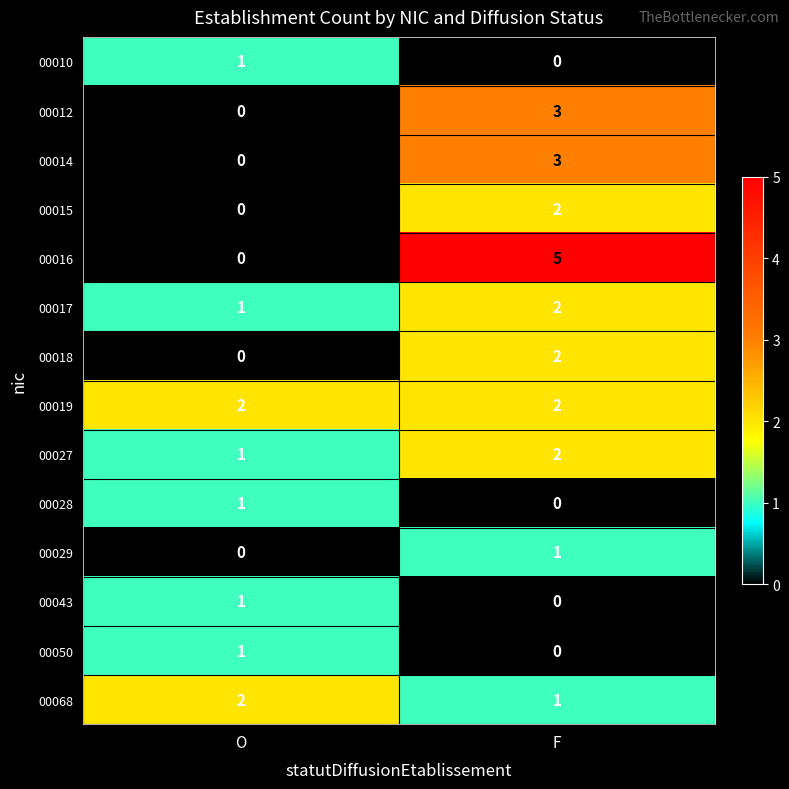

Reading left to right, what are all the values shown in this chart?

00010: O=1	F=0
00012: O=0	F=3
00014: O=0	F=3
00015: O=0	F=2
00016: O=0	F=5
00017: O=1	F=2
00018: O=0	F=2
00019: O=2	F=2
00027: O=1	F=2
00028: O=1	F=0
00029: O=0	F=1
00043: O=1	F=0
00050: O=1	F=0
00068: O=2	F=1